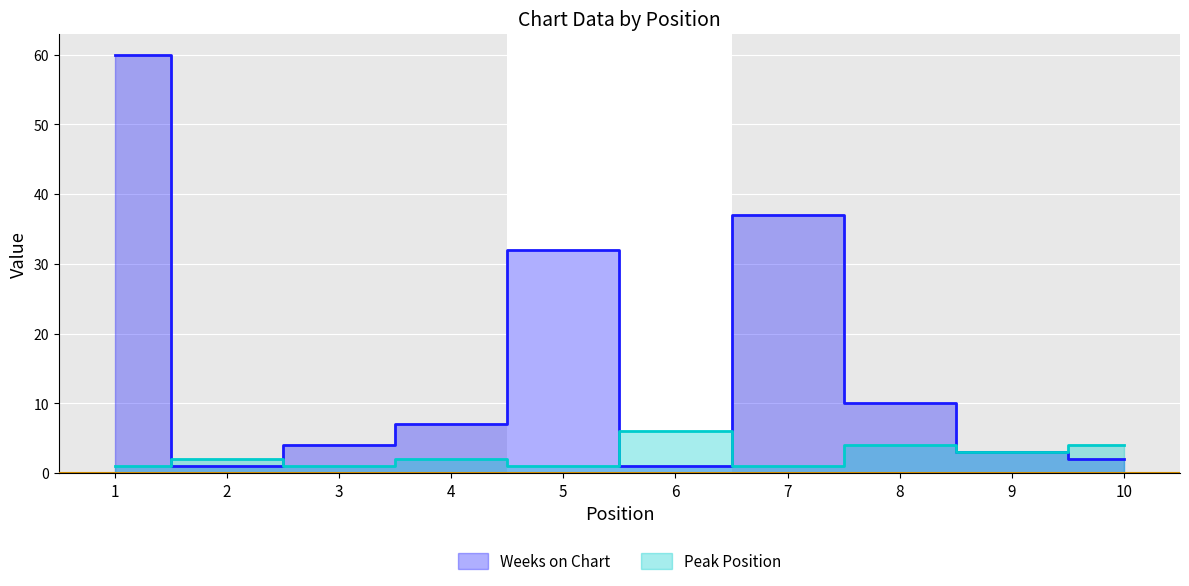

List the labels in order of Peak Position value, smallest first.

1, 3, 5, 7, 2, 4, 9, 8, 10, 6